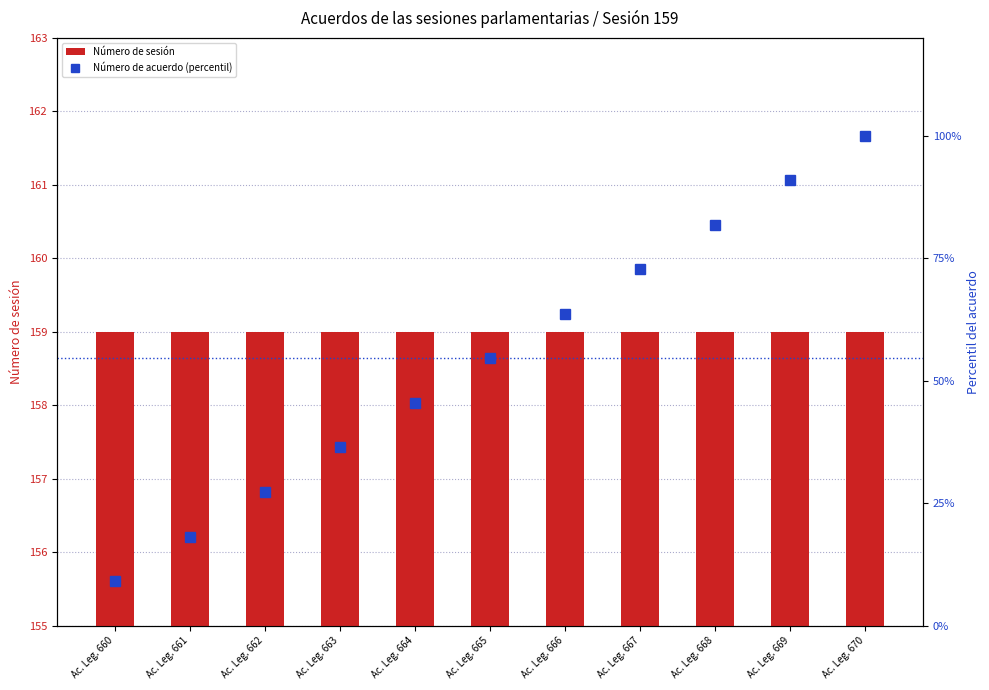

At which category is the sum across all series the highest?

Ac. Leg. 670